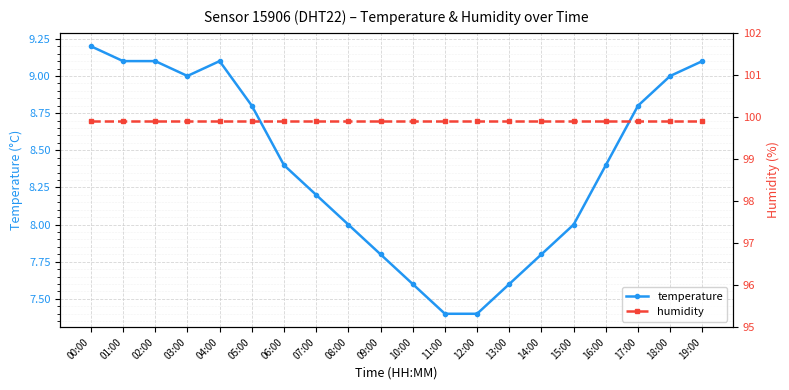

Reading left to right, extract all data points from this chart.

temperature: 00:00=9.2	01:00=9.1	02:00=9.1	03:00=9.0	04:00=9.1	05:00=8.8	06:00=8.4	07:00=8.2	08:00=8.0	09:00=7.8	10:00=7.6	11:00=7.4	12:00=7.4	13:00=7.6	14:00=7.8	15:00=8.0	16:00=8.4	17:00=8.8	18:00=9.0	19:00=9.1
humidity: 00:00=99.9	01:00=99.9	02:00=99.9	03:00=99.9	04:00=99.9	05:00=99.9	06:00=99.9	07:00=99.9	08:00=99.9	09:00=99.9	10:00=99.9	11:00=99.9	12:00=99.9	13:00=99.9	14:00=99.9	15:00=99.9	16:00=99.9	17:00=99.9	18:00=99.9	19:00=99.9